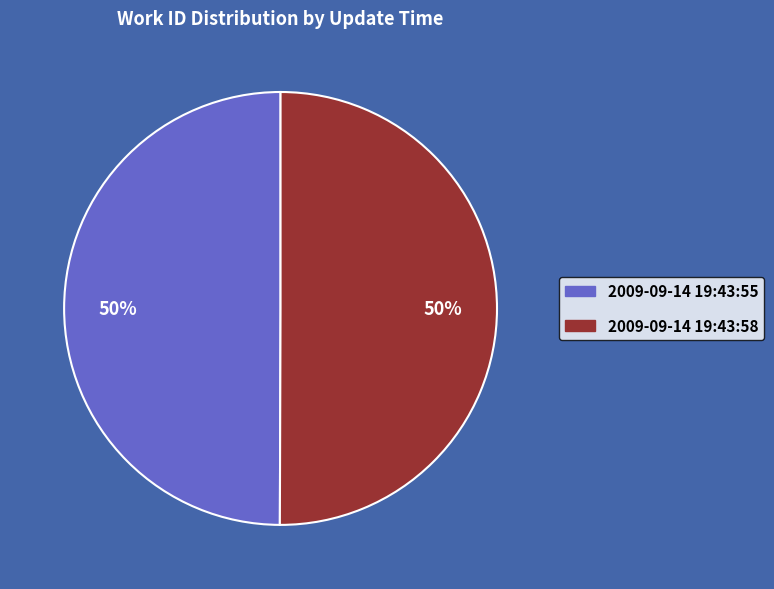

To the nearest percent, what is the average slice percentage?

50%